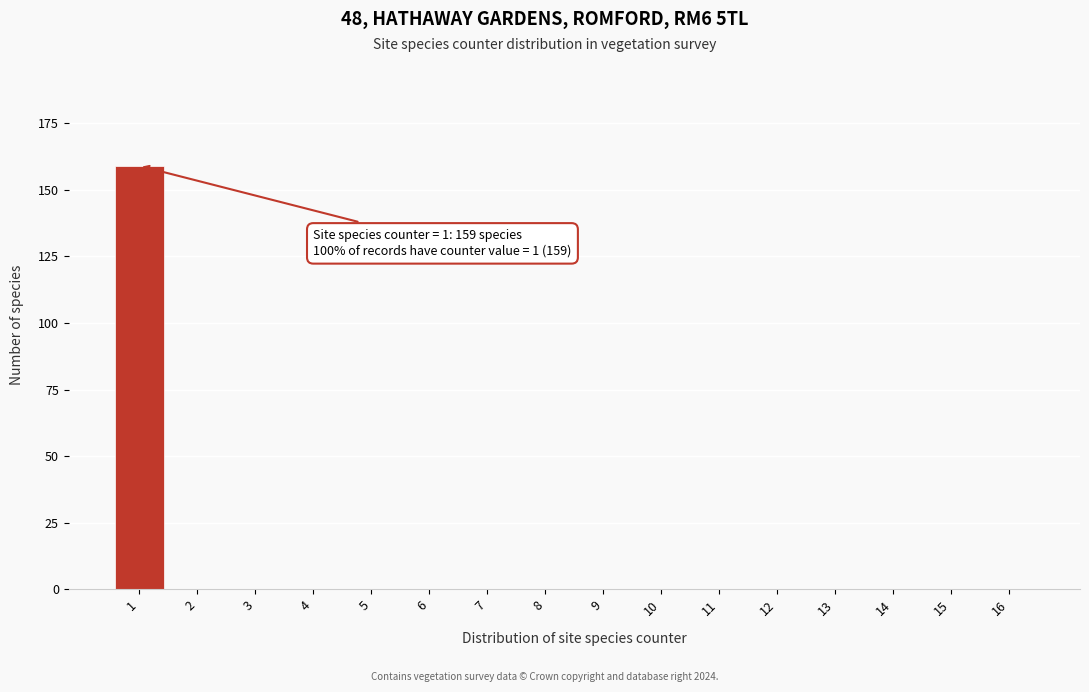

Reading right to left, extract all data points from this chart.

16=0	15=0	14=0	13=0	12=0	11=0	10=0	9=0	8=0	7=0	6=0	5=0	4=0	3=0	2=0	1=159